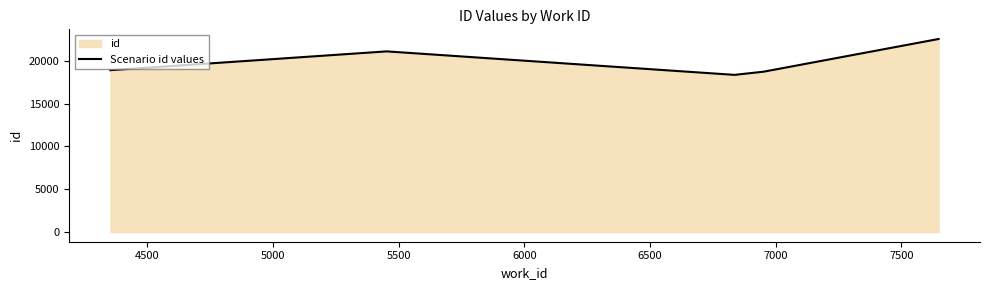

True or false: the data has more than 1 interior local peaks.

False